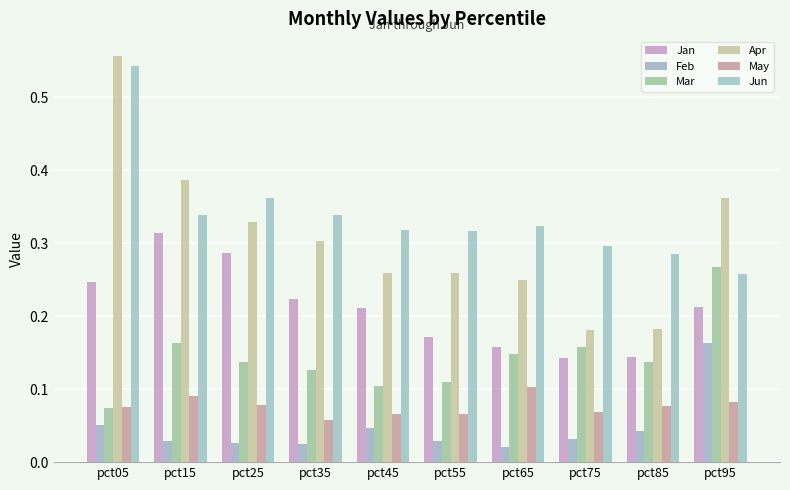

What is the value of the Mar bar at the 2nd from the left?

0.2